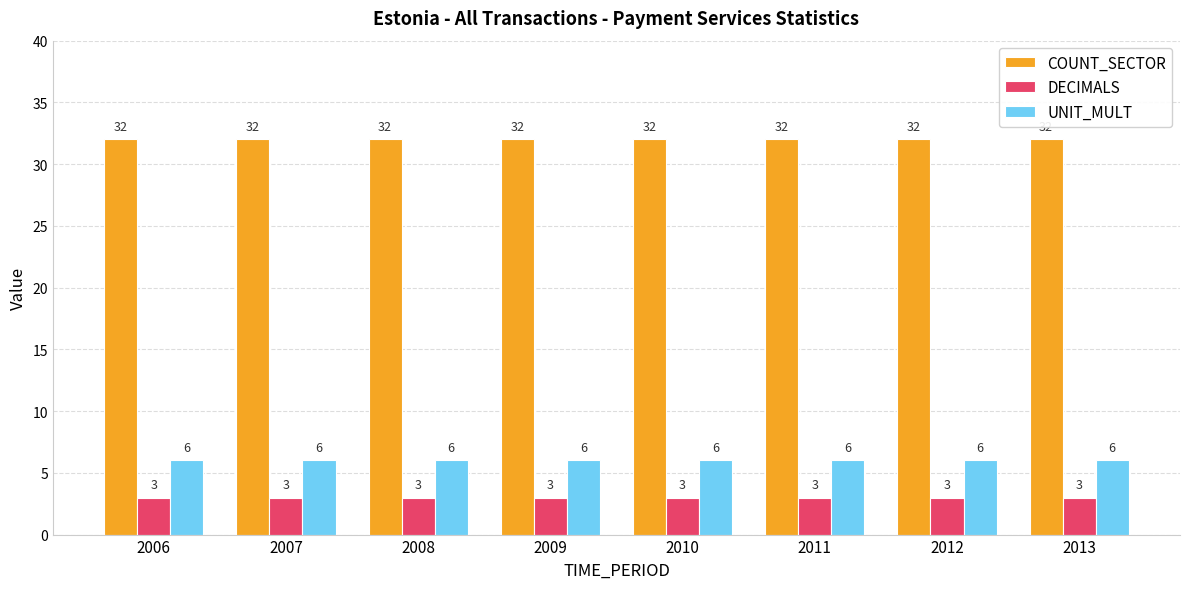

What is the average value of the DECIMALS series?

3